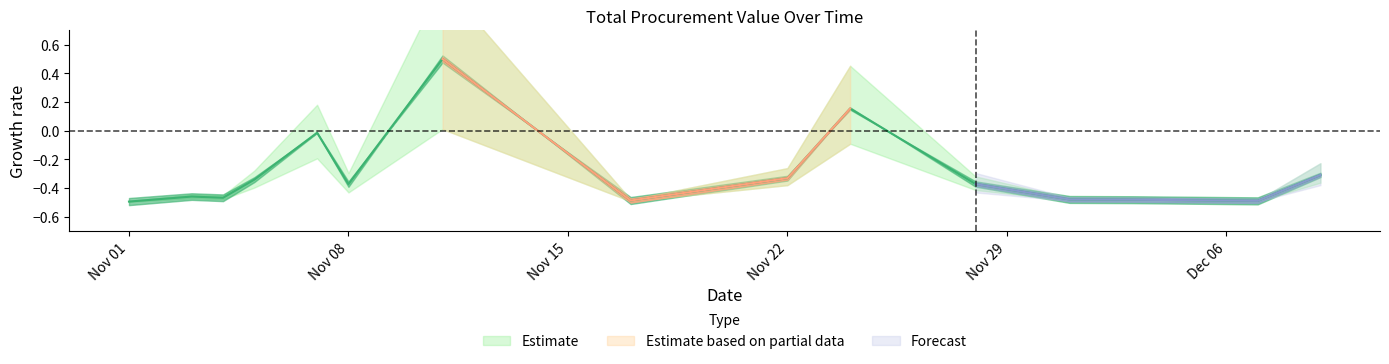

What is the approximate value at 2021-11-17?

-0.5